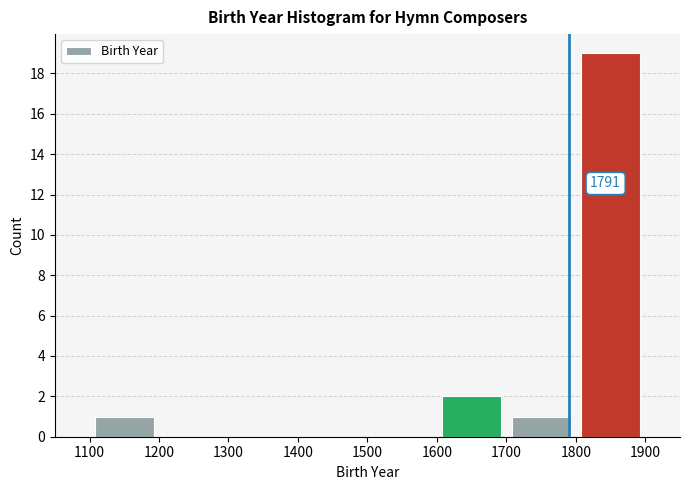

Over which range of the x-axis is the bar tallest?

1800 to 1900